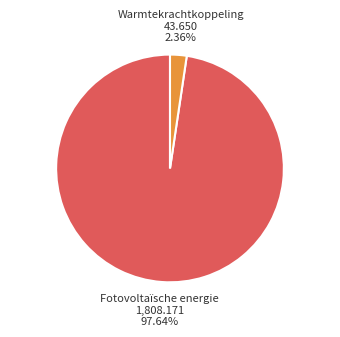

What percentage is the Warmtekrachtkoppeling slice, to the nearest percent?

2%